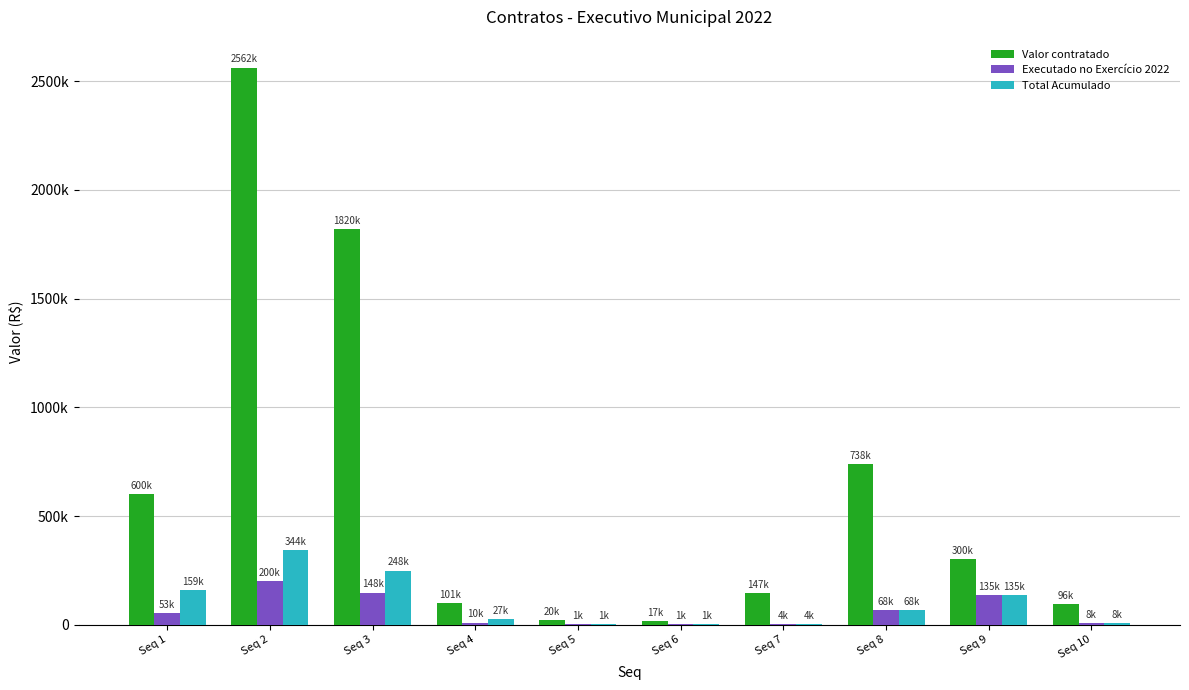

What are all the series names shown in the legend?

Valor contratado, Executado no Exercício 2022, Total Acumulado